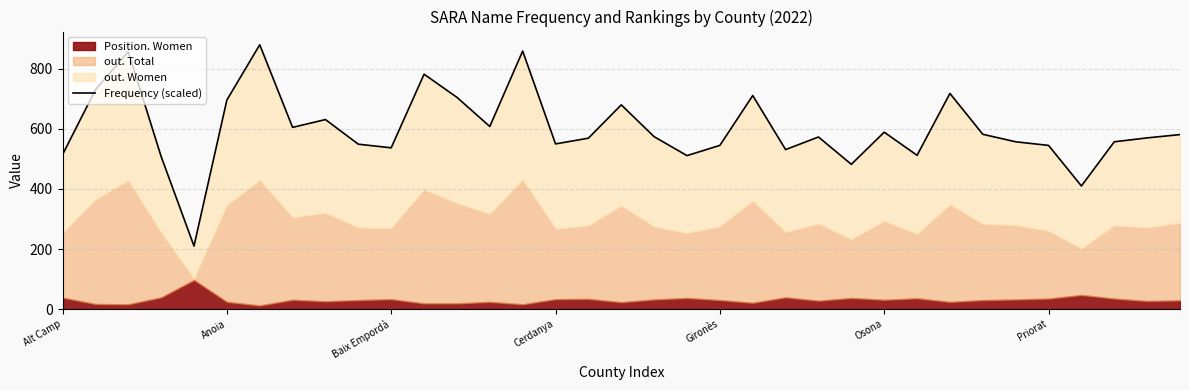

True or false: the data shows 570 at 33.

True